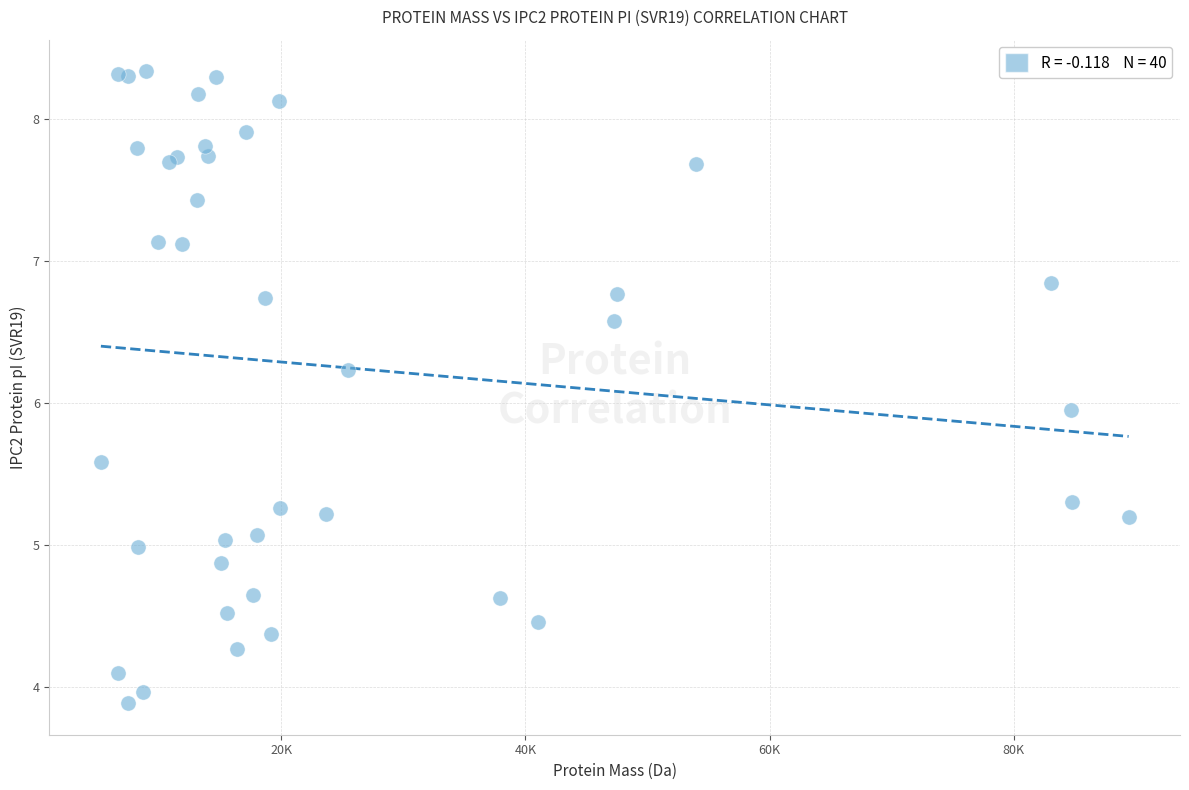

What Y value in the scatter plot is closest to 6?

5.9